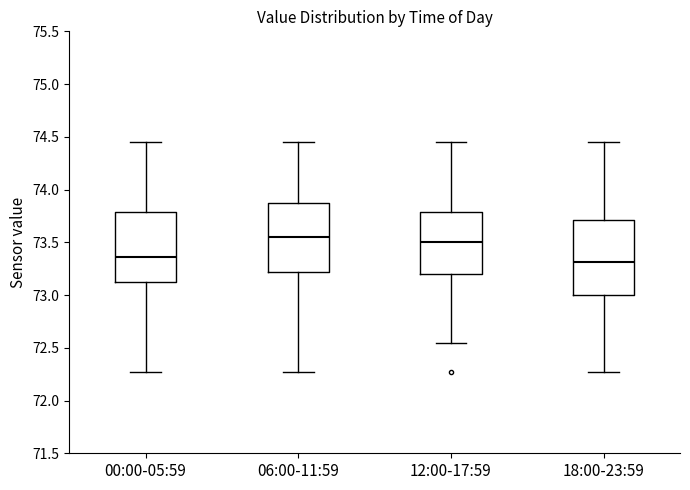

Reading left to right, read every box against the y-axis: the position of its median line, the range the box covers, and the ends of its whiskers. The values are not printed on the chart, so give them approximately, as read against the axis.

00:00-05:59: median 73.35, box 73.10 to 73.80, whiskers 72.25 to 74.45
06:00-11:59: median 73.55, box 73.20 to 73.85, whiskers 72.25 to 74.45
12:00-17:59: median 73.50, box 73.20 to 73.80, whiskers 72.55 to 74.45
18:00-23:59: median 73.30, box 73.00 to 73.70, whiskers 72.25 to 74.45